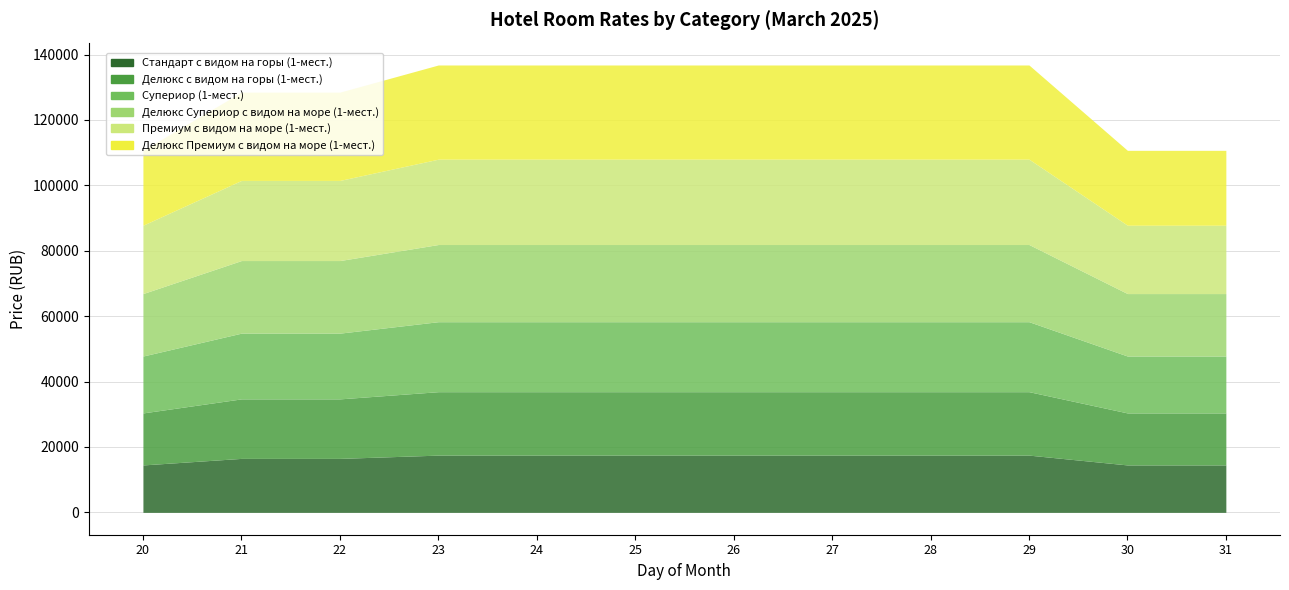

List the labels in order of Премиум с видом на море (1-мест.) value, smallest first.

20, 30, 31, 21, 22, 23, 24, 25, 26, 27, 28, 29